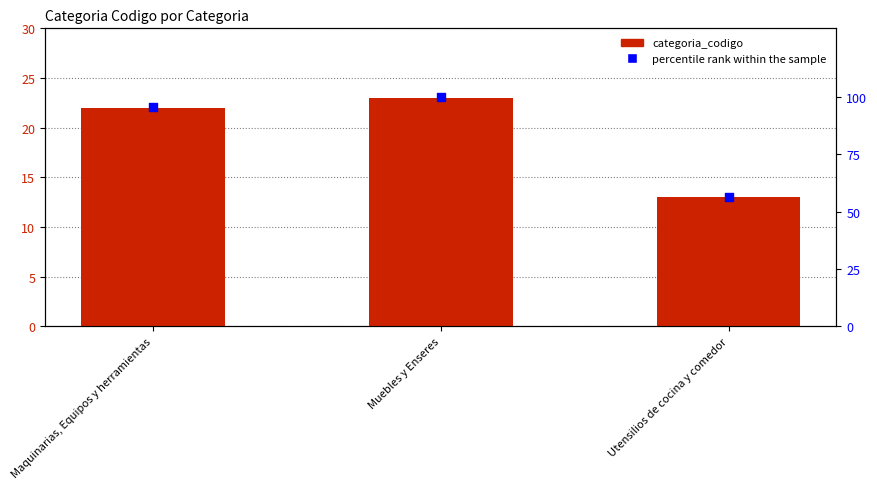

At which category is the sum across all series the highest?

Muebles y Enseres